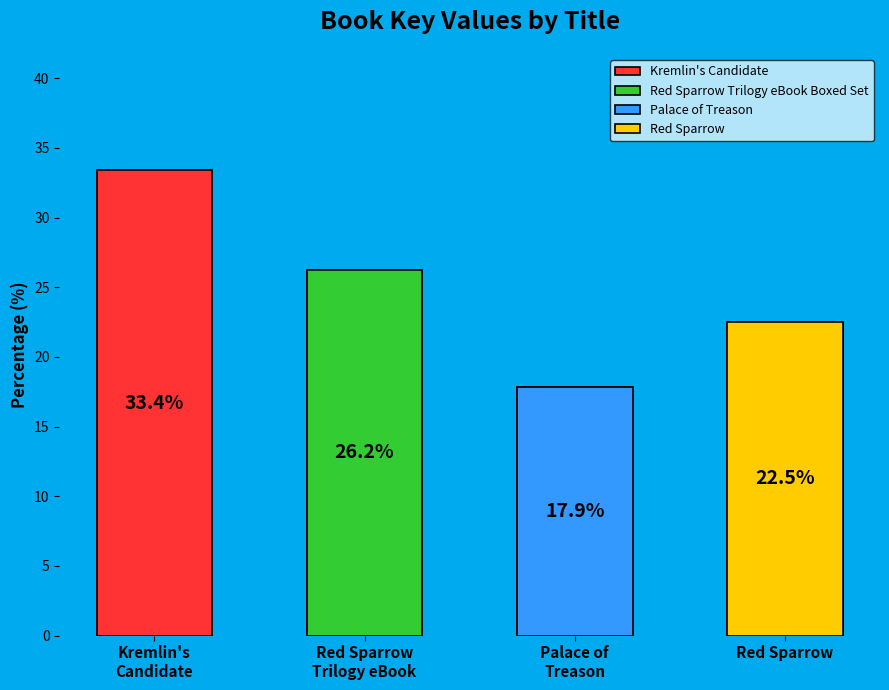

Is it true that Red Sparrow Trilogy eBook is 26% of the pie?

True